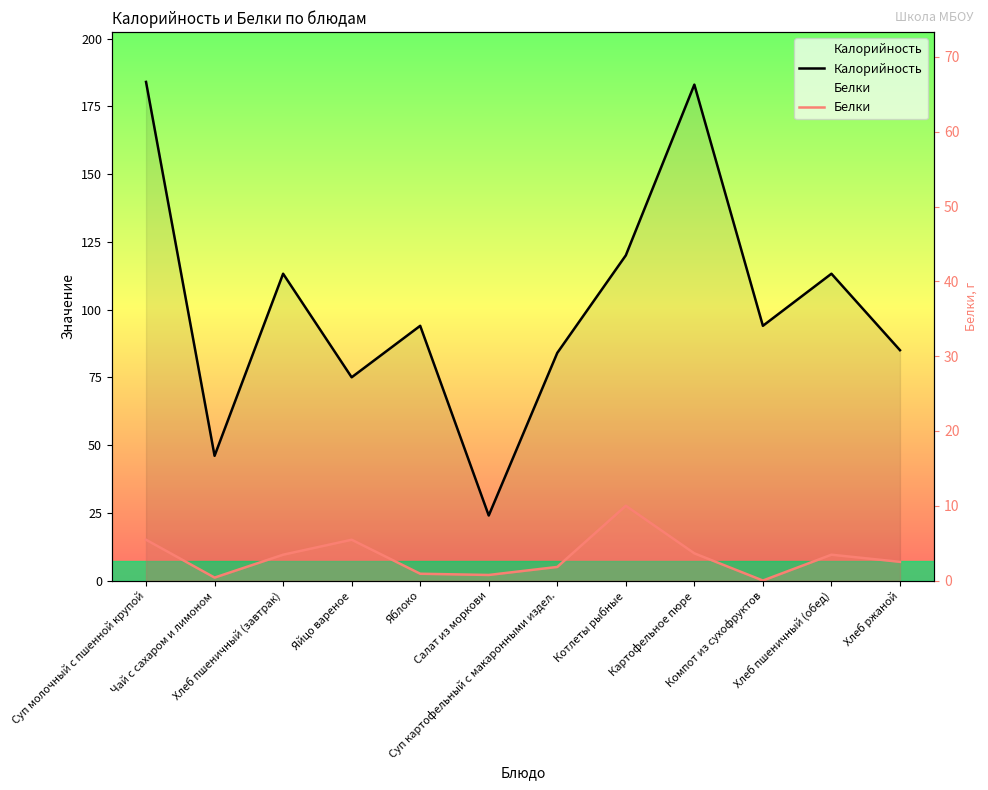

What value does the Калорийность series have at Компот из сухофруктов?

94.0